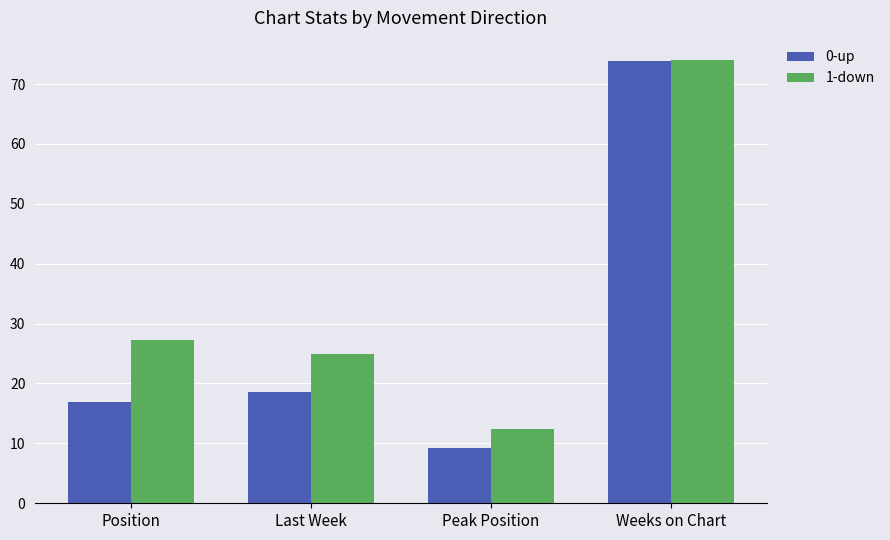

Which series has the largest range (max minus min)?

0-up